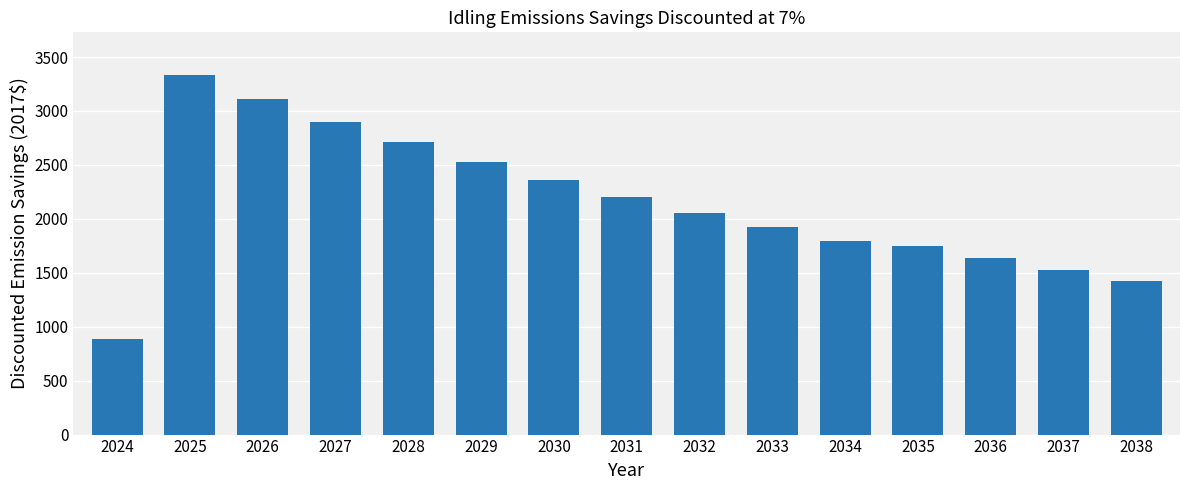

At which category does the chart reach its minimum across all series?

2024